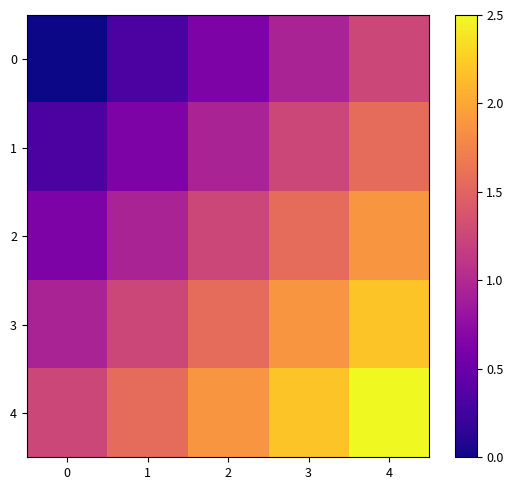

Reading left to right, list all the values displayed in this chart.

0: 0=0.0	1=0.3	2=0.6	3=0.9	4=1.2
1: 0=0.3	1=0.6	2=0.9	3=1.2	4=1.6
2: 0=0.6	1=0.9	2=1.2	3=1.6	4=1.9
3: 0=0.9	1=1.2	2=1.6	3=1.9	4=2.2
4: 0=1.2	1=1.6	2=1.9	3=2.2	4=2.5